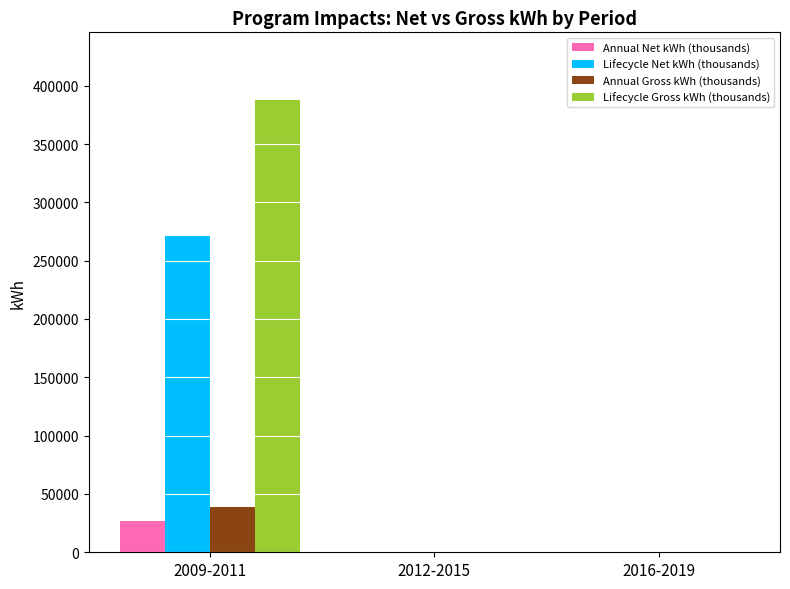

Count the number of categories in the chart.

3